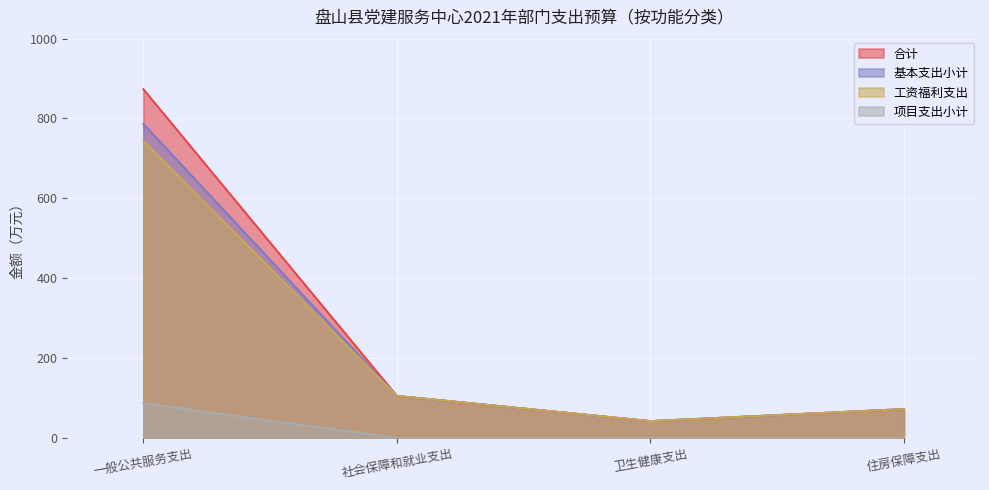

What position from the left is 一般公共服务支出?

1